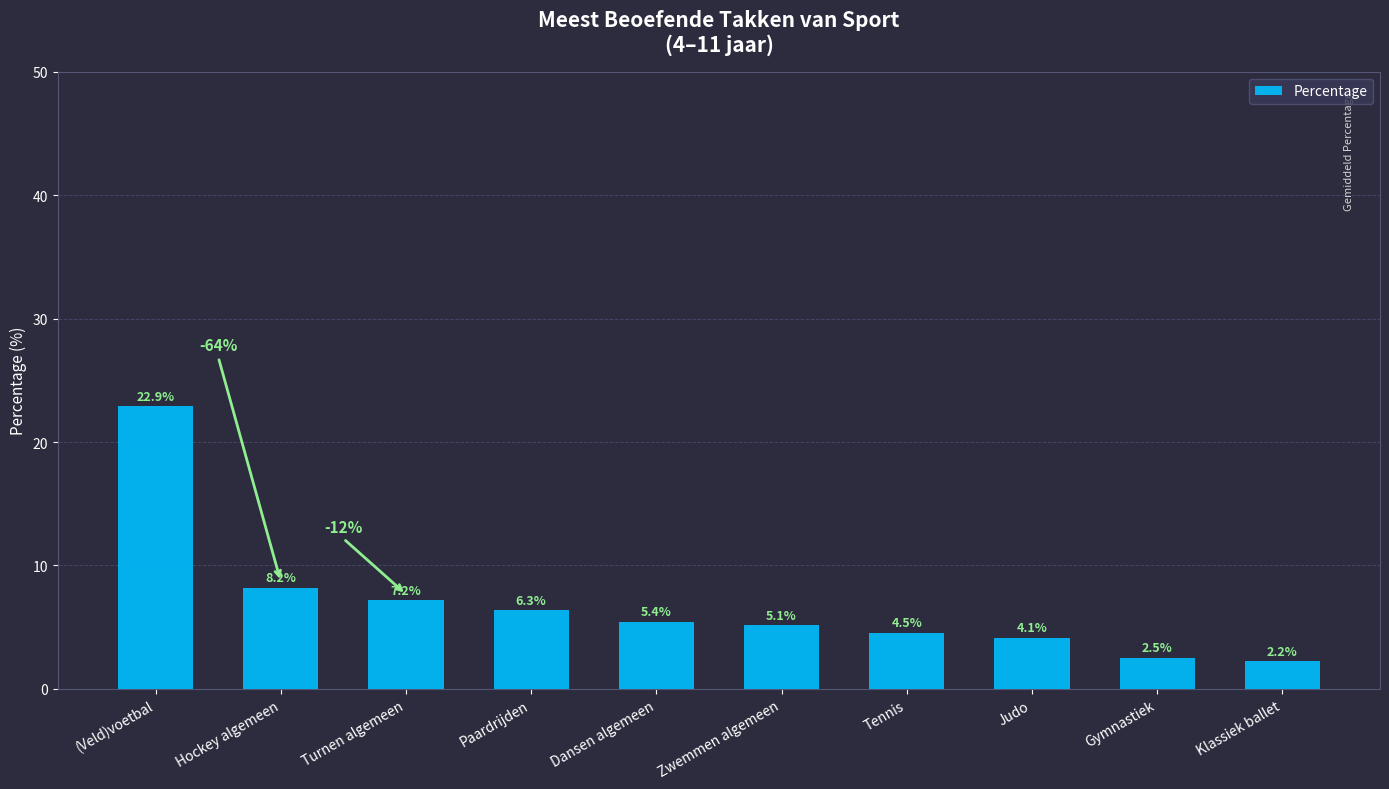

List the labels in order of value, largest first.

(Veld)voetbal, Hockey algemeen, Turnen algemeen, Paardrijden, Dansen algemeen, Zwemmen algemeen, Tennis, Judo, Gymnastiek, Klassiek ballet